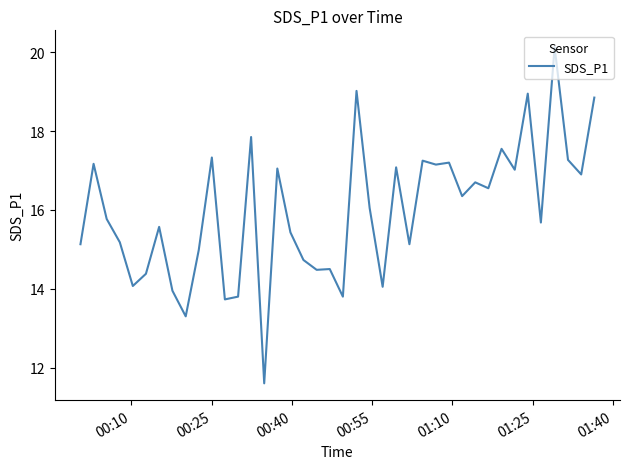

How many distinct data groups are displayed?

1